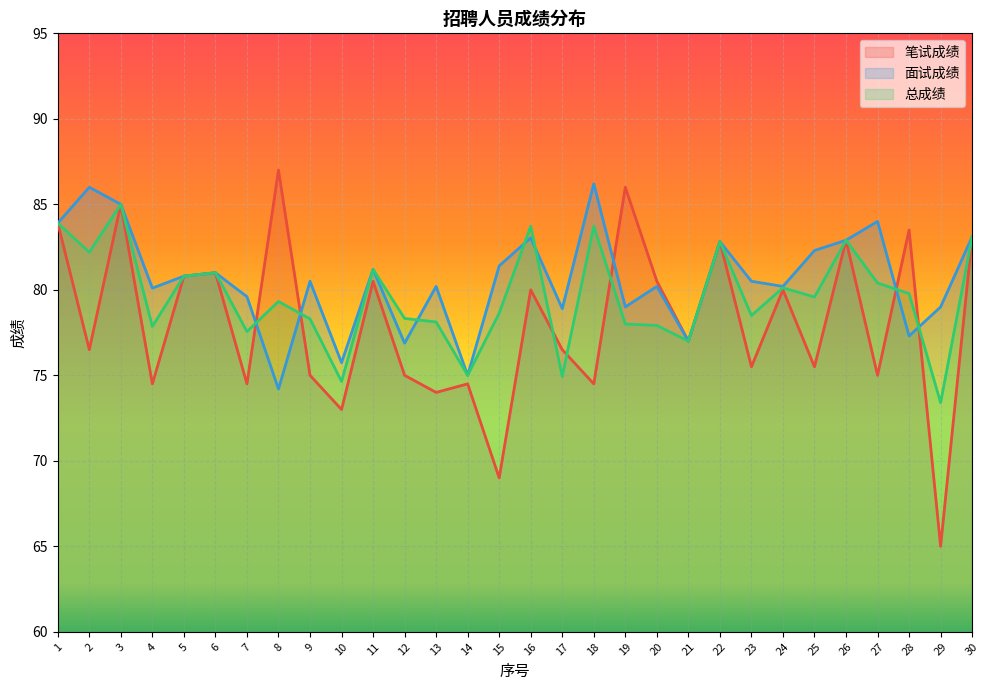

What is the lowest value of the 面试成绩 series?

74.2